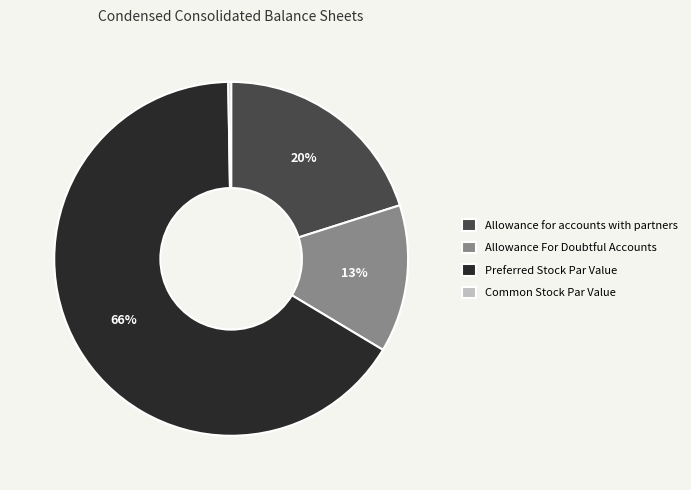

The Preferred Stock Par Value slice represents 66% of the pie. True or false?

True